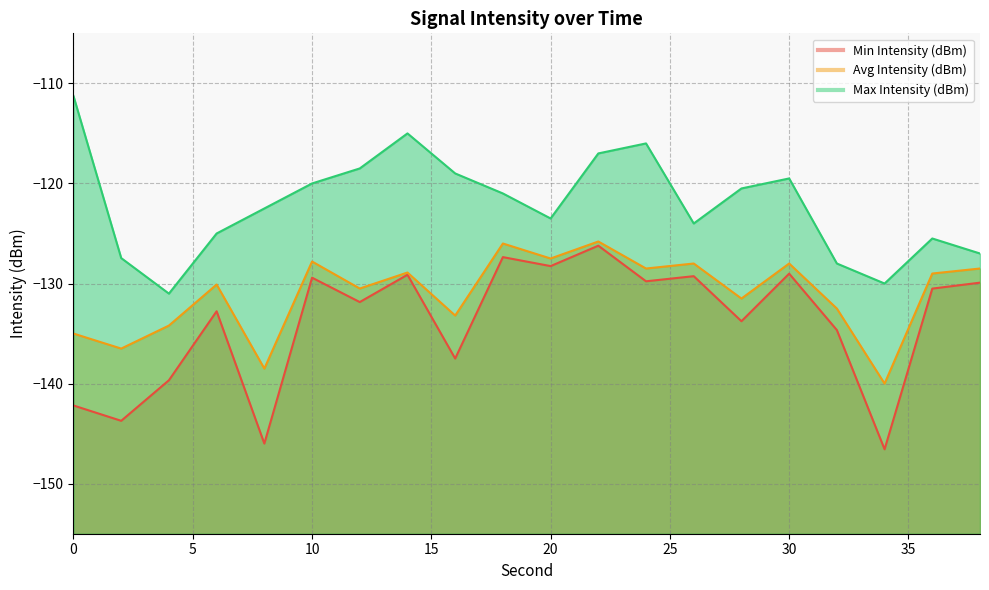

Which series changed the most between 6 and 24?

Max Intensity (dBm)